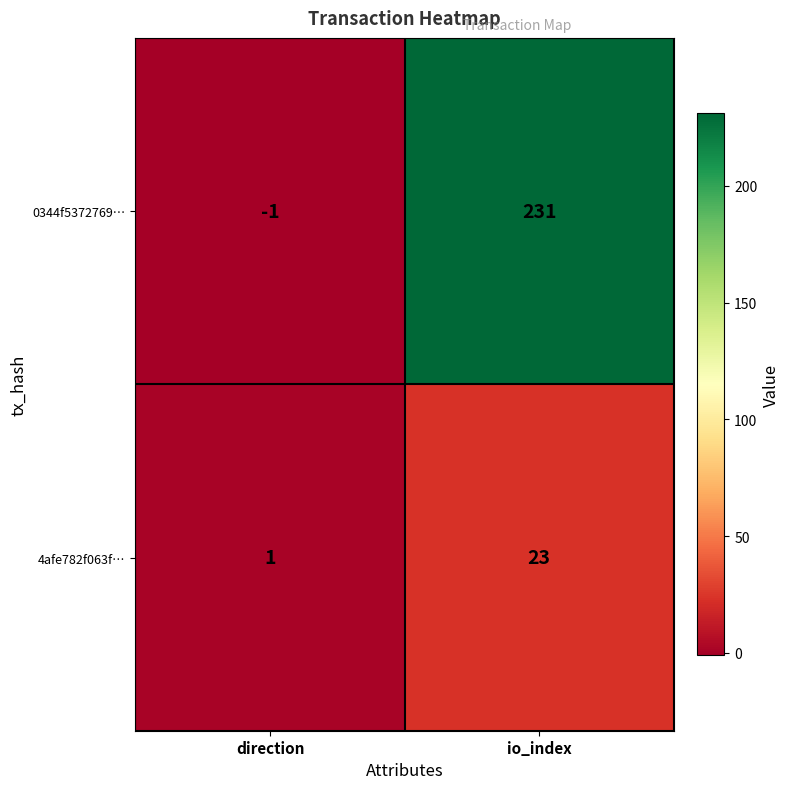

True or false: 4afe782f063f… has a value of 33 at io_index.

False